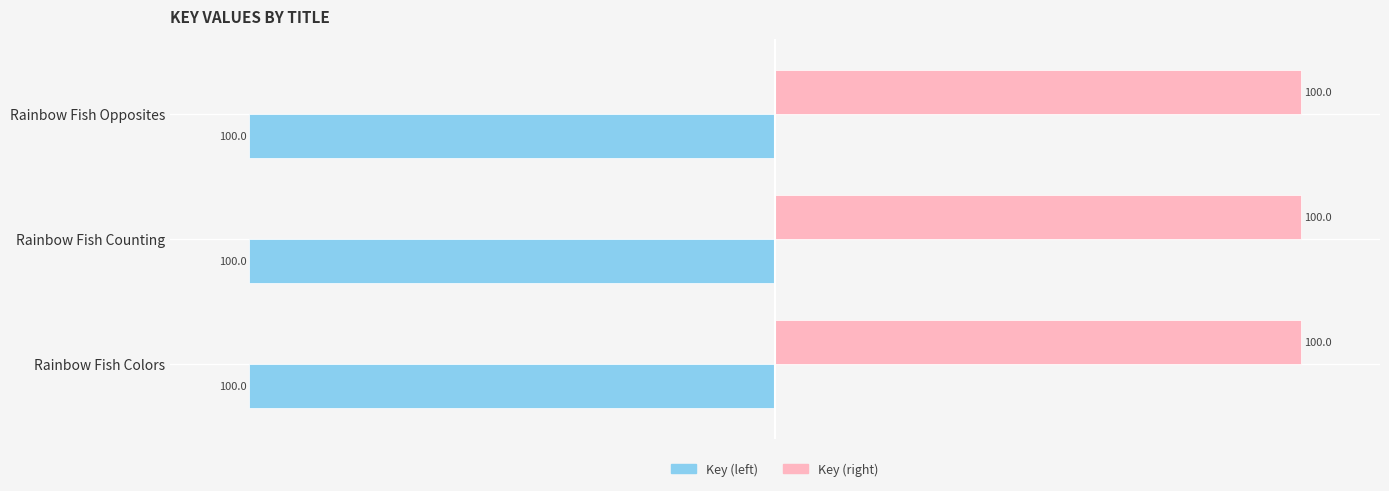

The value of Key (left) at Rainbow Fish Opposites is -162.5. True or false?

False